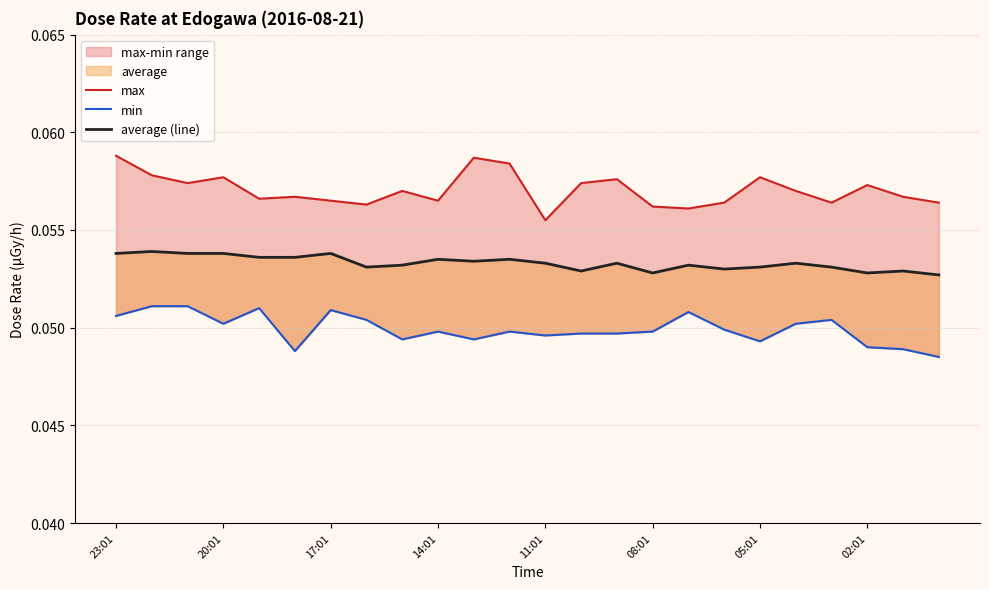

What is the sum of all min values?

1.2